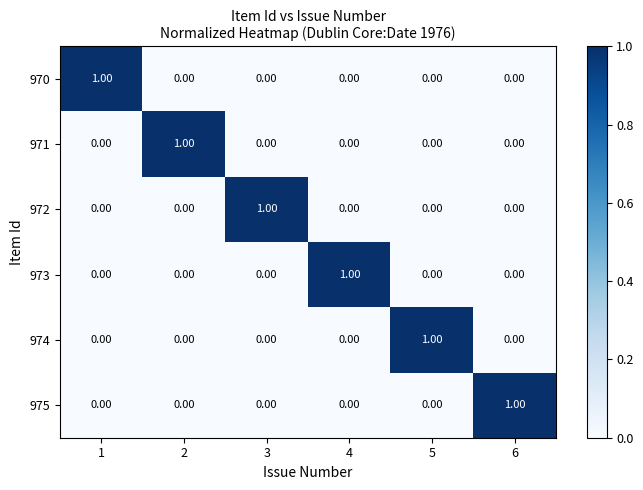

At how many categories does at least one series exceed 0?

6